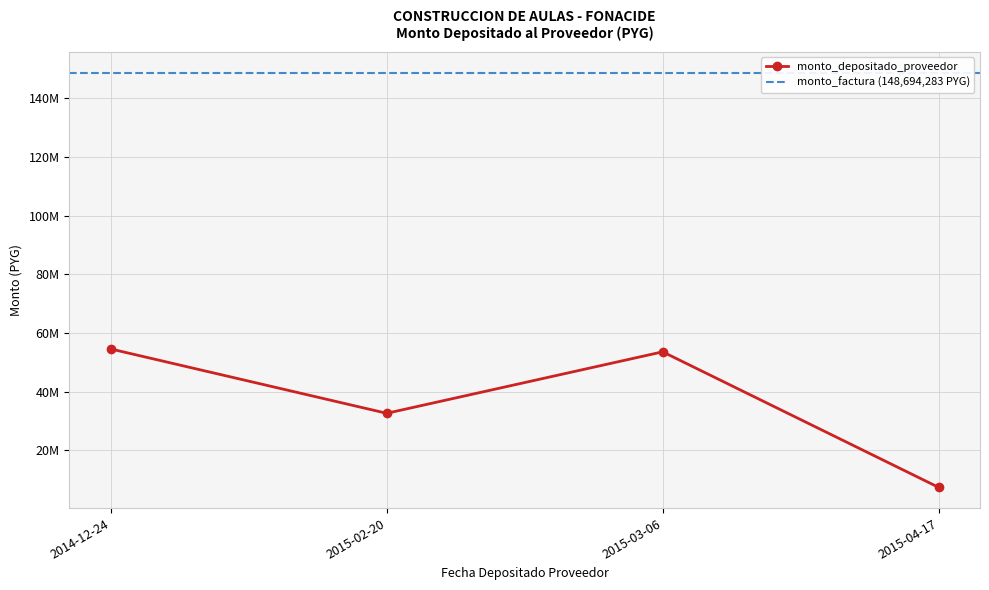

Where is the first local maximum?

2015-03-06